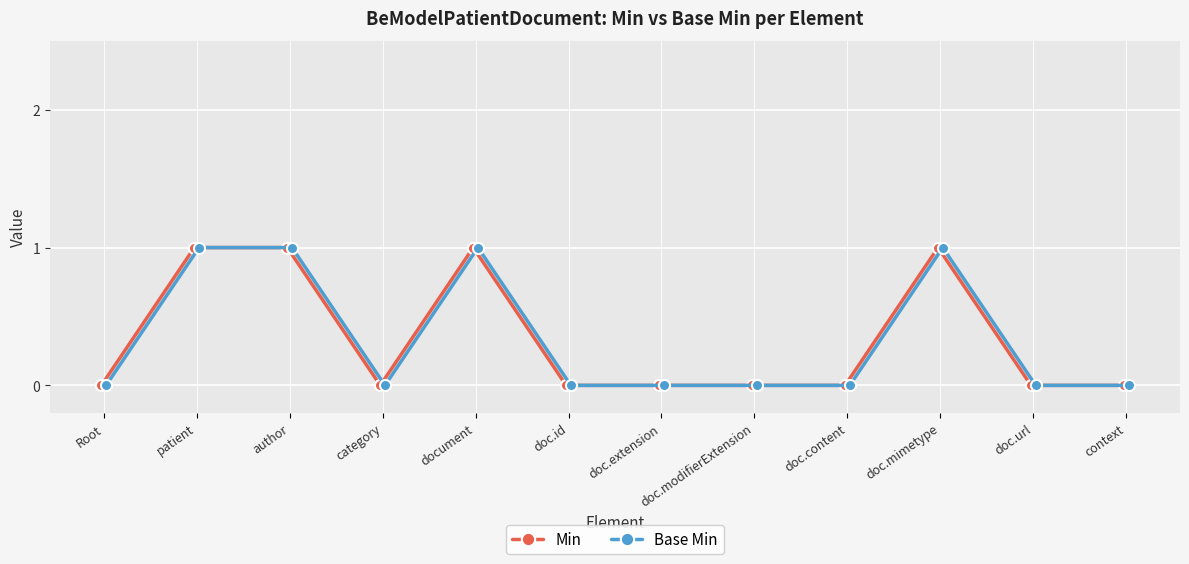

What is the value of the Min point at the 3rd from the left?

1